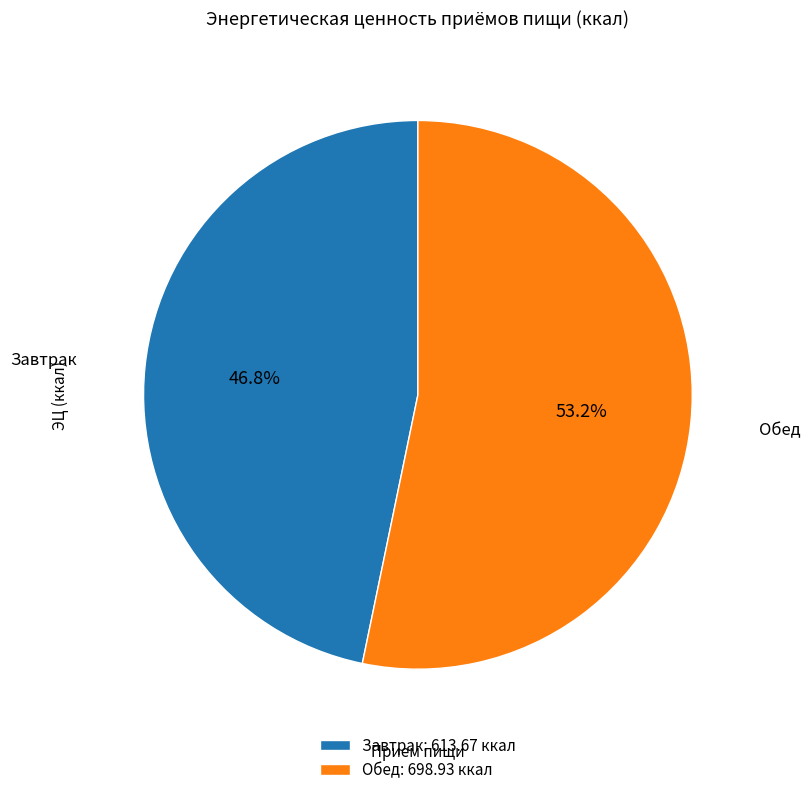

Between Завтрак and Обед, which is larger?

Обед